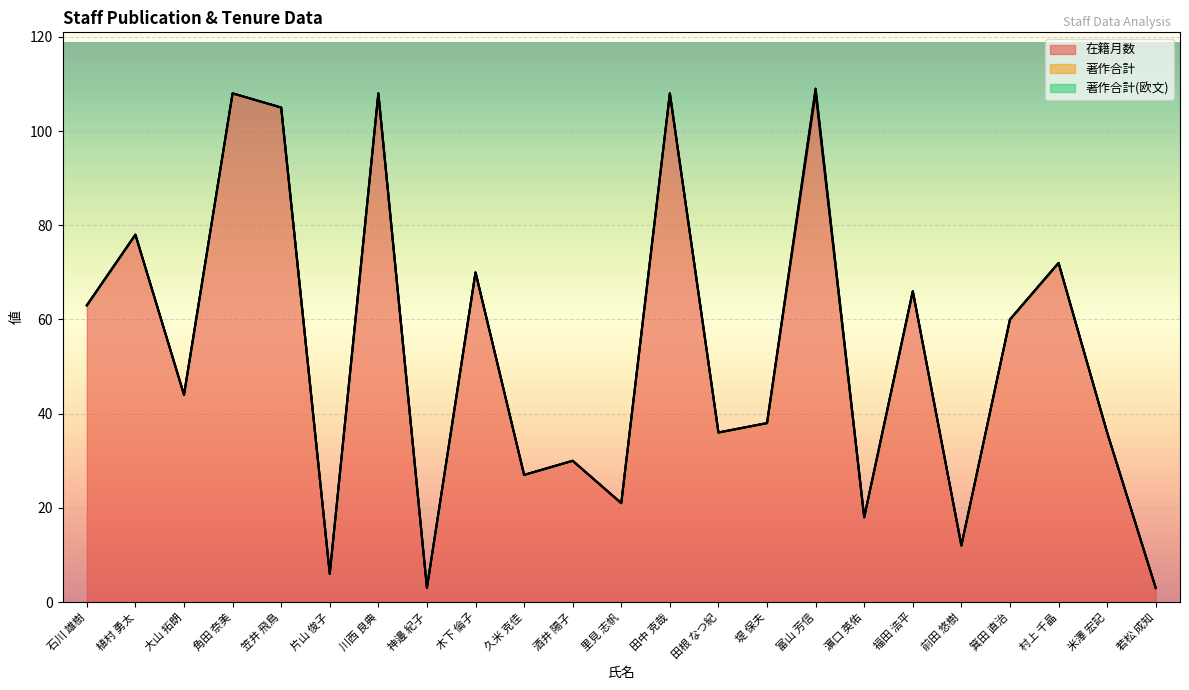

True or false: 著作合計(欧文) and 在籍月数 intersect in this chart.

False